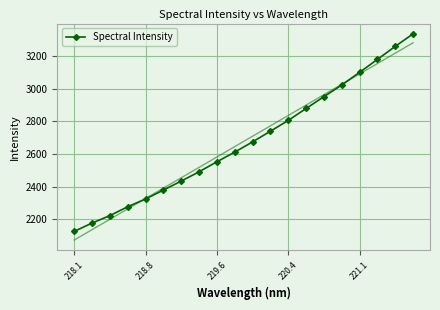

What is the minimum value for Spectral Intensity?

2127.1